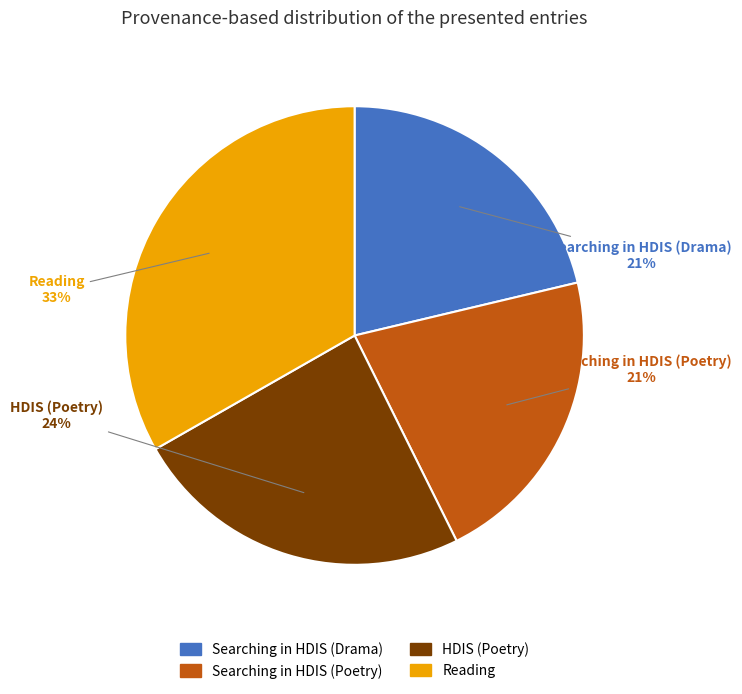

Does any single category account for the majority?

No